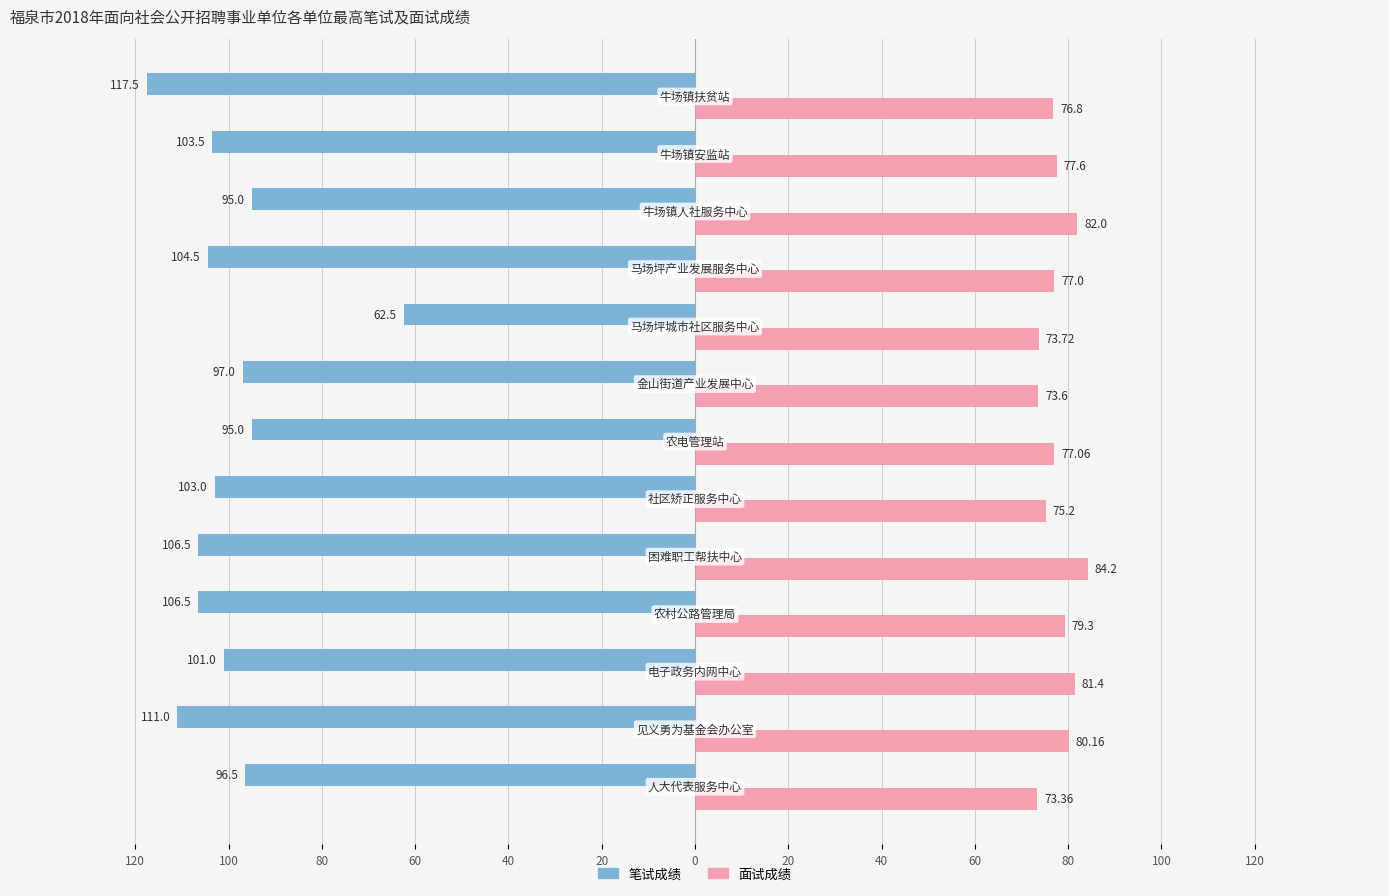

Reading left to right, transcribe all the data shown in this chart.

笔试成绩: -96.5	-111.0	-101.0	-106.5	-106.5	-103.0	-95.0	-97.0	-62.5	-104.5	-95.0	-103.5	-117.5
面试成绩: 73.4	80.2	81.4	79.3	84.2	75.2	77.1	73.6	73.7	77.0	82.0	77.6	76.8